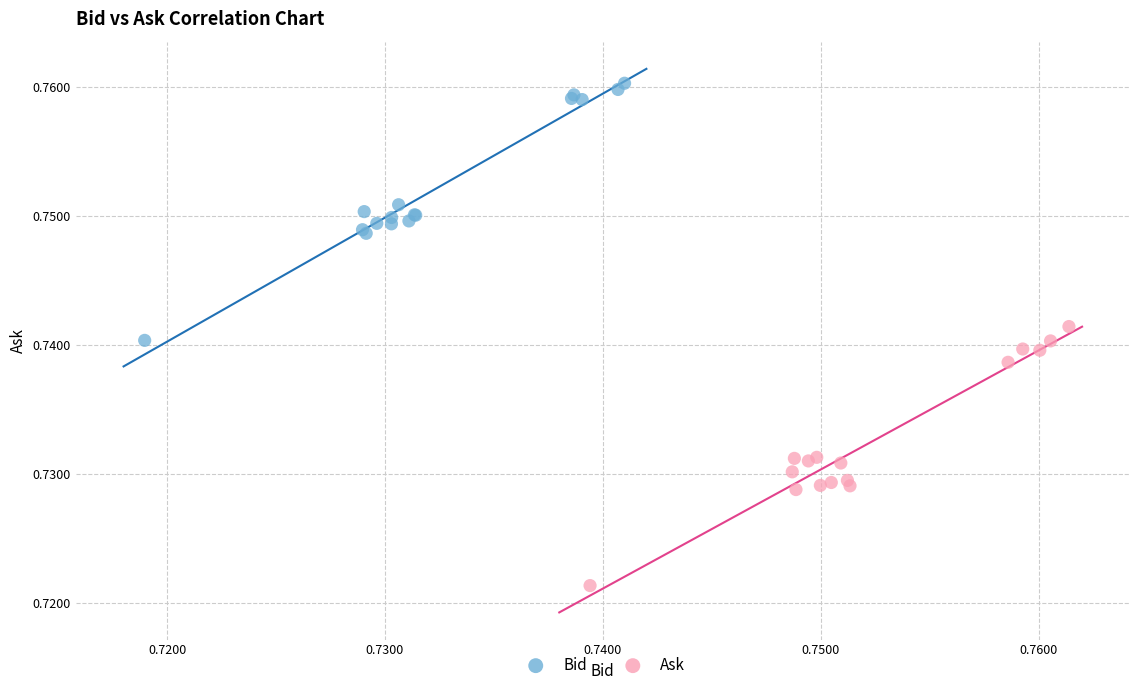

Which series reaches the minimum Y coordinate?

Ask